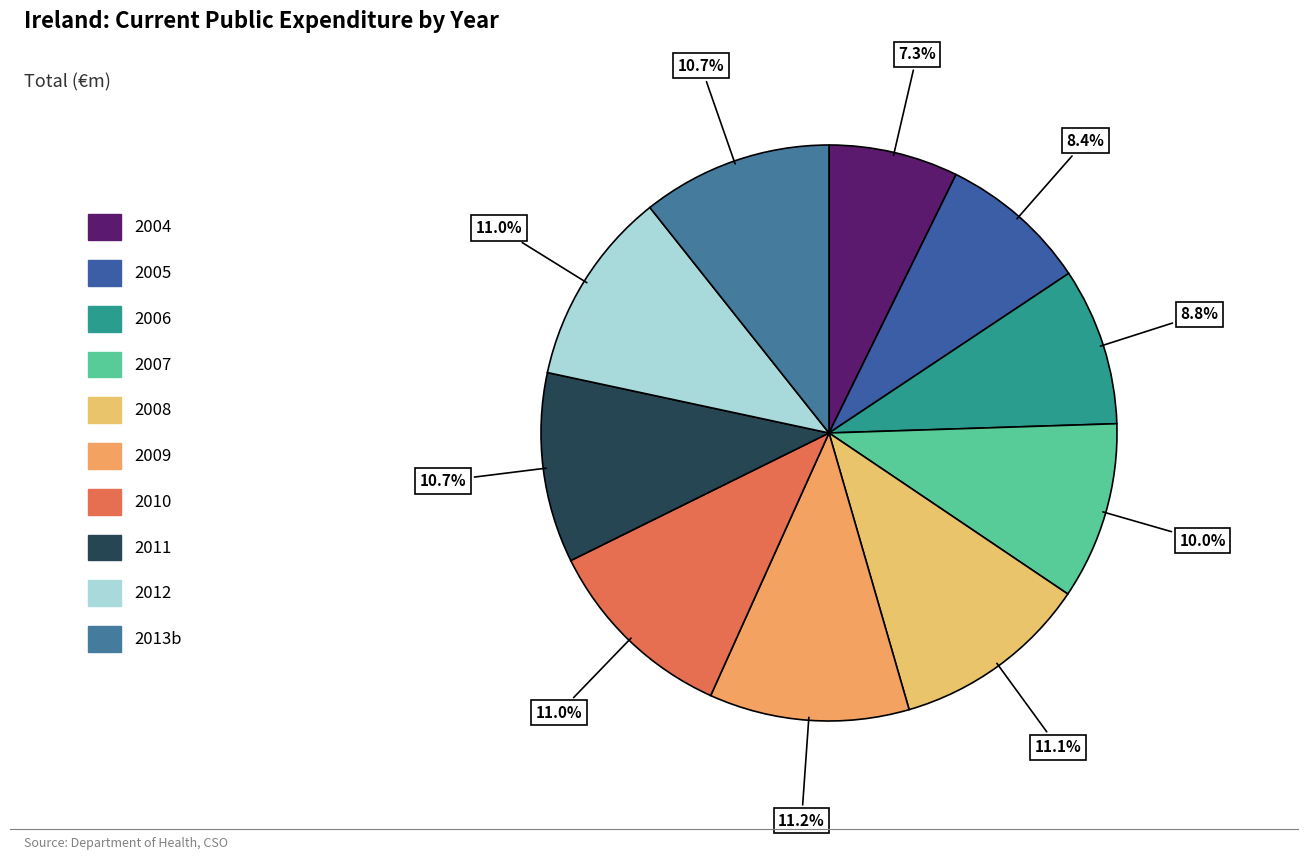

Count the number of slices in the pie.

10